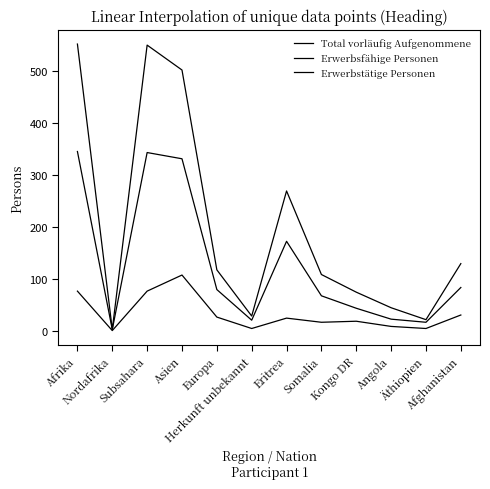

Reading right to left, list all the values displayed in this chart.

Total vorläufig Aufgenommene: Afghanistan=129	Äthiopien=21	Angola=44	Kongo DR=74	Somalia=108	Eritrea=269	Herkunft unbekannt=28	Europa=117	Asien=502	Subsahara=550	Nordafrika=2	Afrika=552
Erwerbsfähige Personen: Afghanistan=83	Äthiopien=16	Angola=22	Kongo DR=43	Somalia=67	Eritrea=172	Herkunft unbekannt=20	Europa=79	Asien=331	Subsahara=343	Nordafrika=2	Afrika=345
Erwerbstätige Personen: Afghanistan=30	Äthiopien=4	Angola=8	Kongo DR=18	Somalia=16	Eritrea=24	Herkunft unbekannt=4	Europa=26	Asien=107	Subsahara=76	Nordafrika=0	Afrika=76